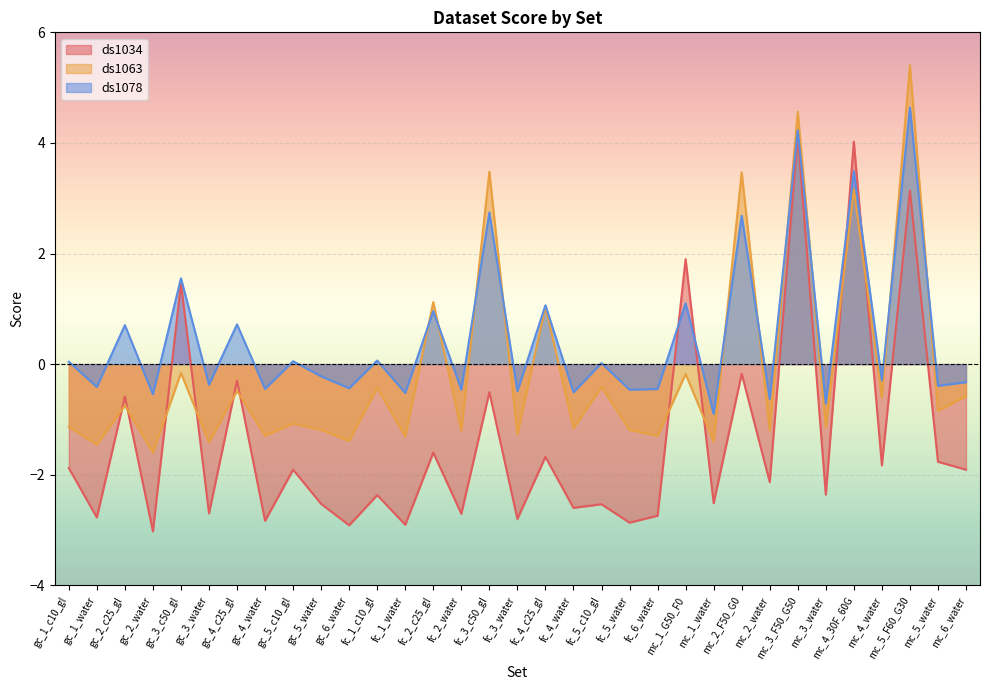

At which category does ds1078 reach its first local peak?

gc_2_c25_gl